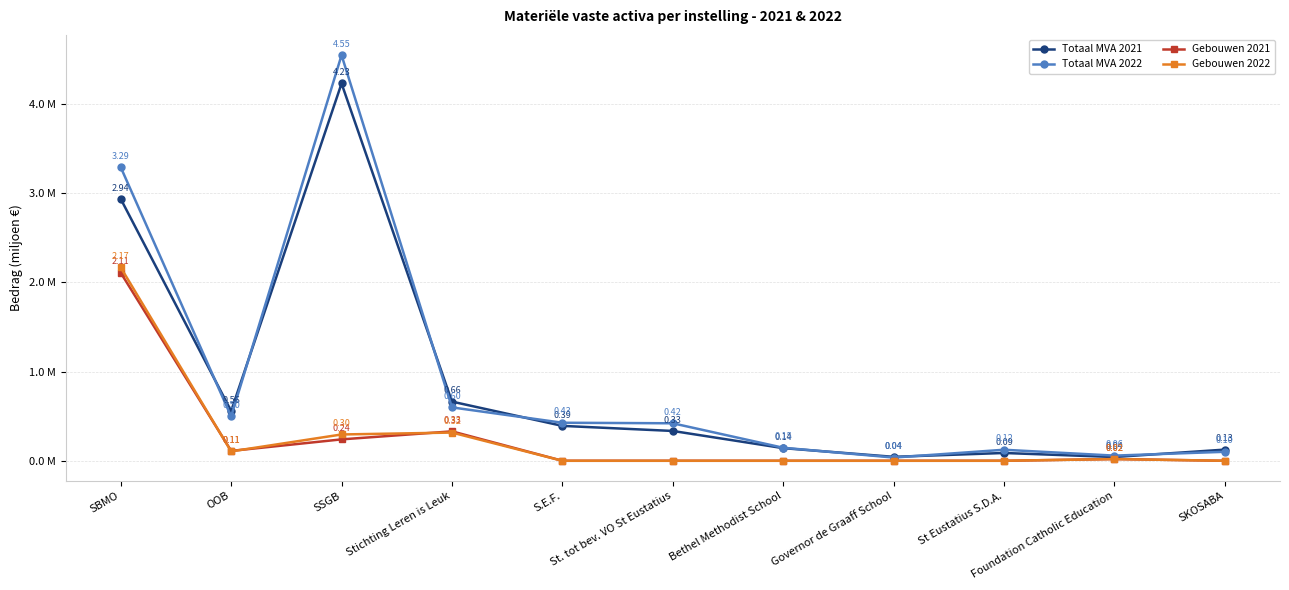

True or false: Totaal MVA 2021 and Totaal MVA 2022 intersect in this chart.

True